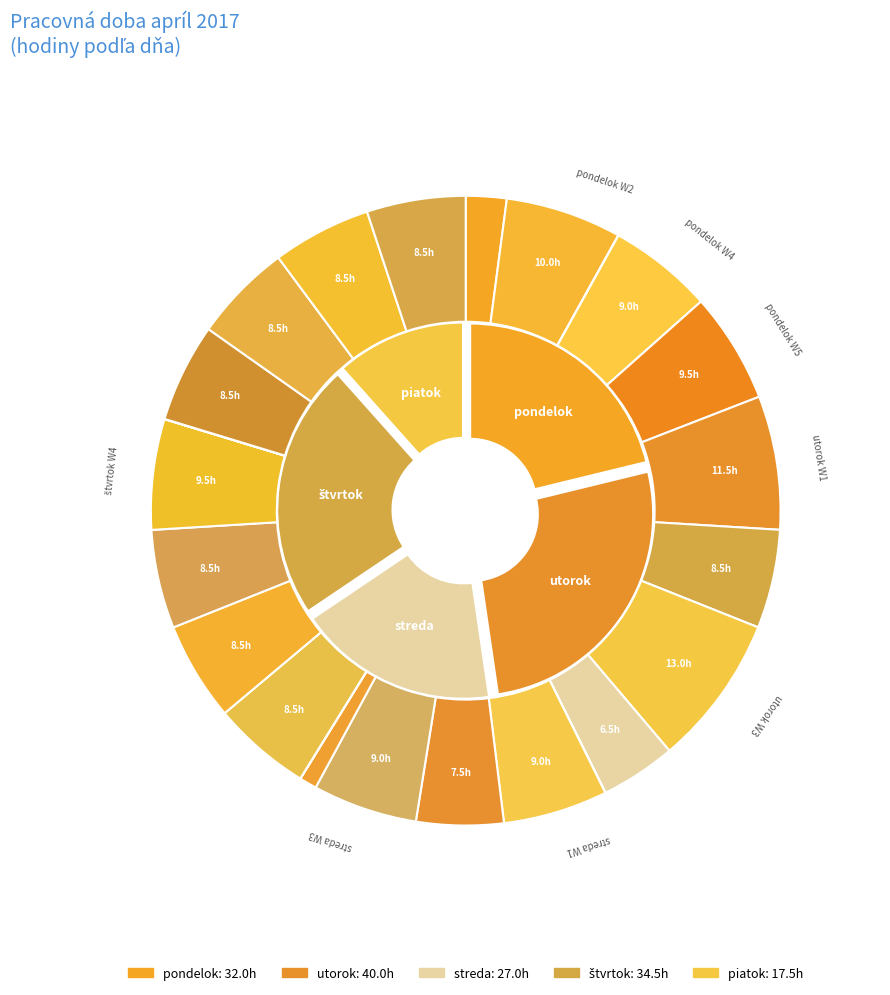

Do 15 and 9 together represent more than half of the pie?

No